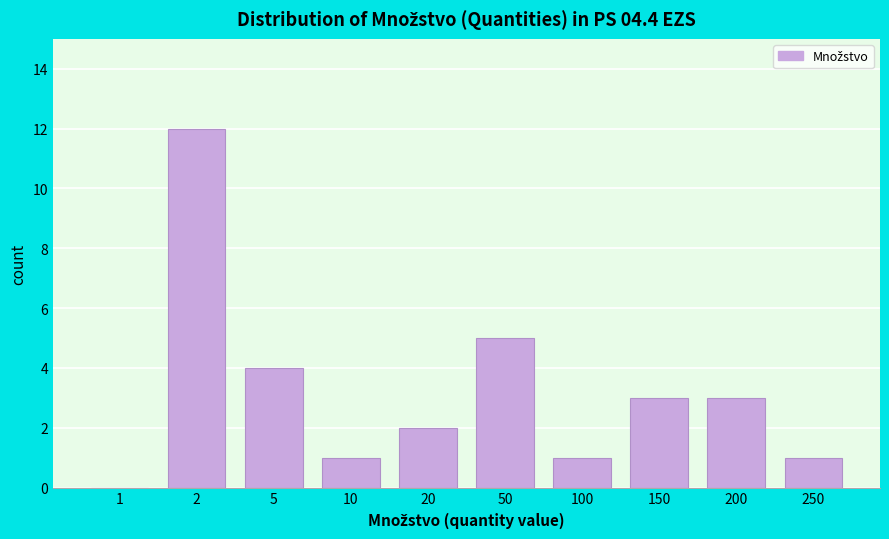

Reading left to right, list all the values displayed in this chart.

1=0	2=12	5=4	10=1	20=2	50=5	100=1	150=3	200=3	250=1